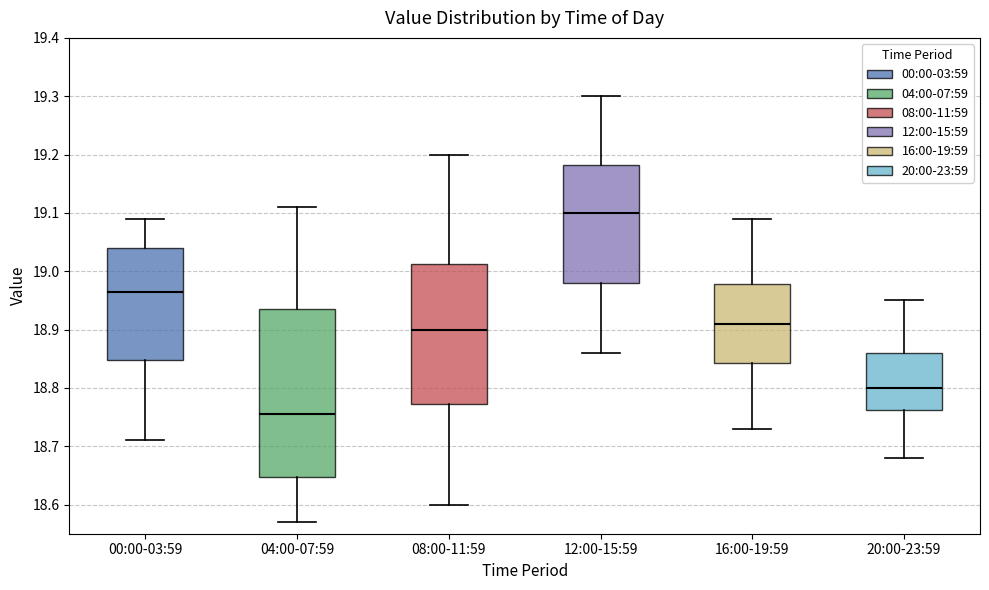

Reading left to right, transcribe this box plot: for each box, give where its median line is, the range the box spans, and where its two whiskers end, as read against the y-axis. The values are not printed on the chart, so give them approximately, as read against the axis.

00:00-03:59: median 18.97, box 18.85 to 19.04, whiskers 18.71 to 19.09
04:00-07:59: median 18.76, box 18.65 to 18.94, whiskers 18.57 to 19.11
08:00-11:59: median 18.90, box 18.77 to 19.01, whiskers 18.60 to 19.20
12:00-15:59: median 19.10, box 18.98 to 19.18, whiskers 18.86 to 19.30
16:00-19:59: median 18.91, box 18.84 to 18.98, whiskers 18.73 to 19.09
20:00-23:59: median 18.80, box 18.76 to 18.86, whiskers 18.68 to 18.95